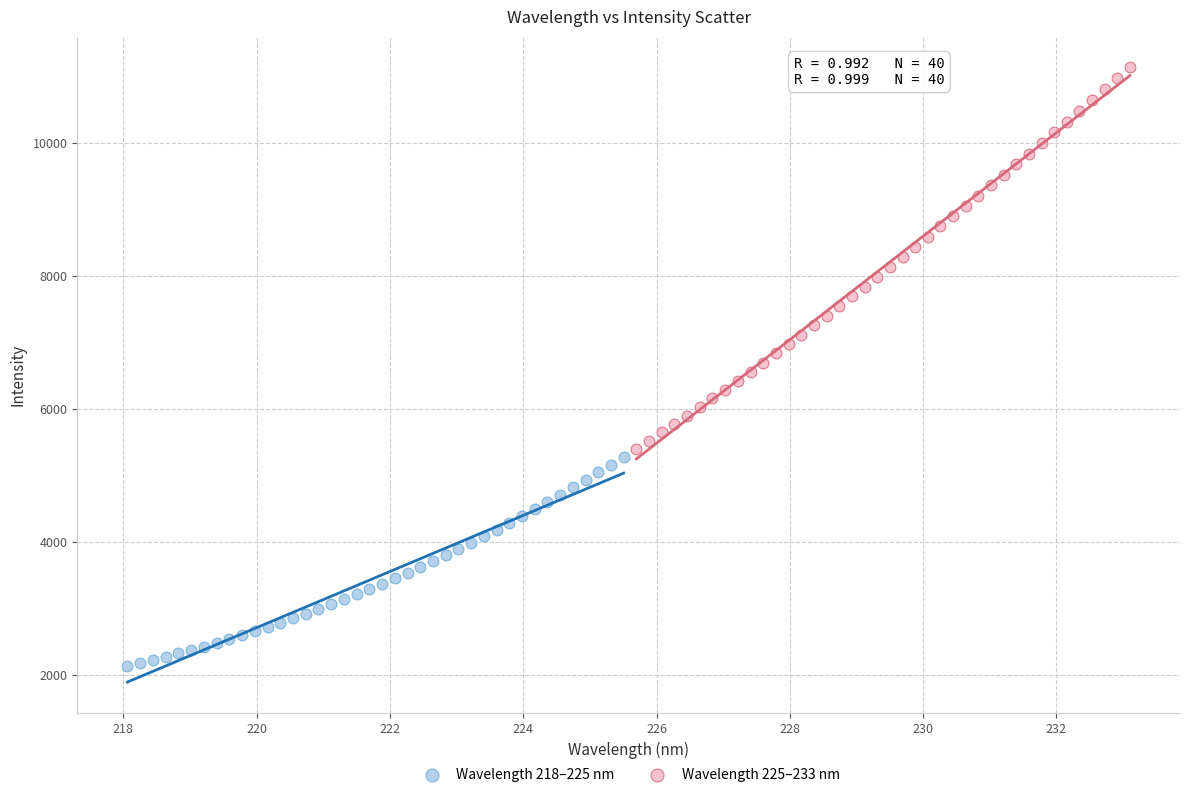

Which series contains the lowest Y value?

Wavelength 218–225 nm